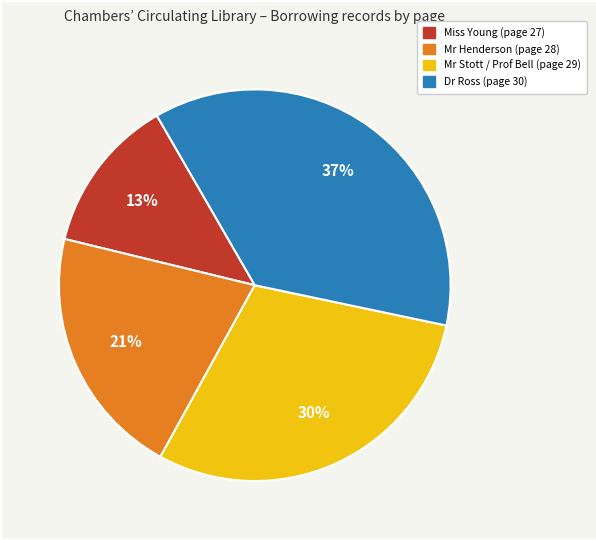

How many segments does this pie chart have?

4